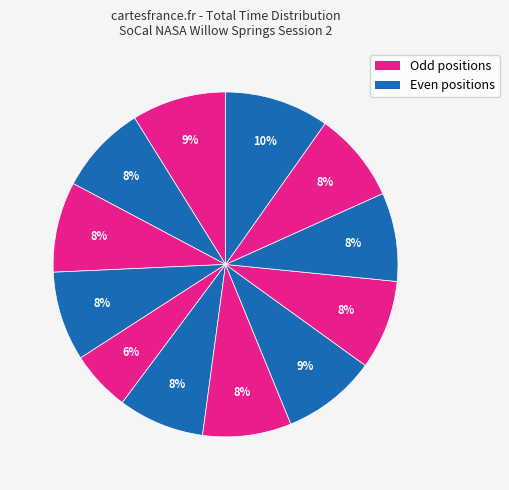

Count the number of slices in the pie.

12